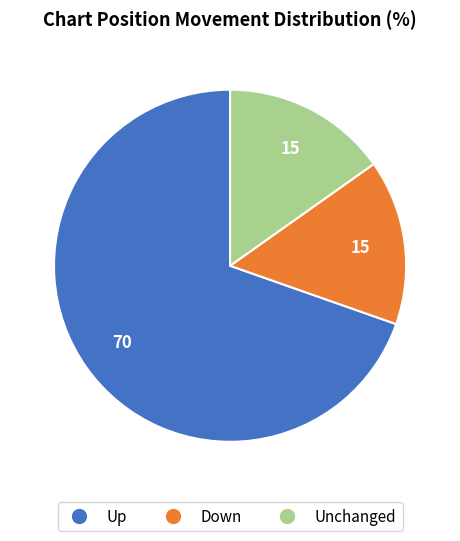

Is there any slice that represents more than half of the pie?

Yes